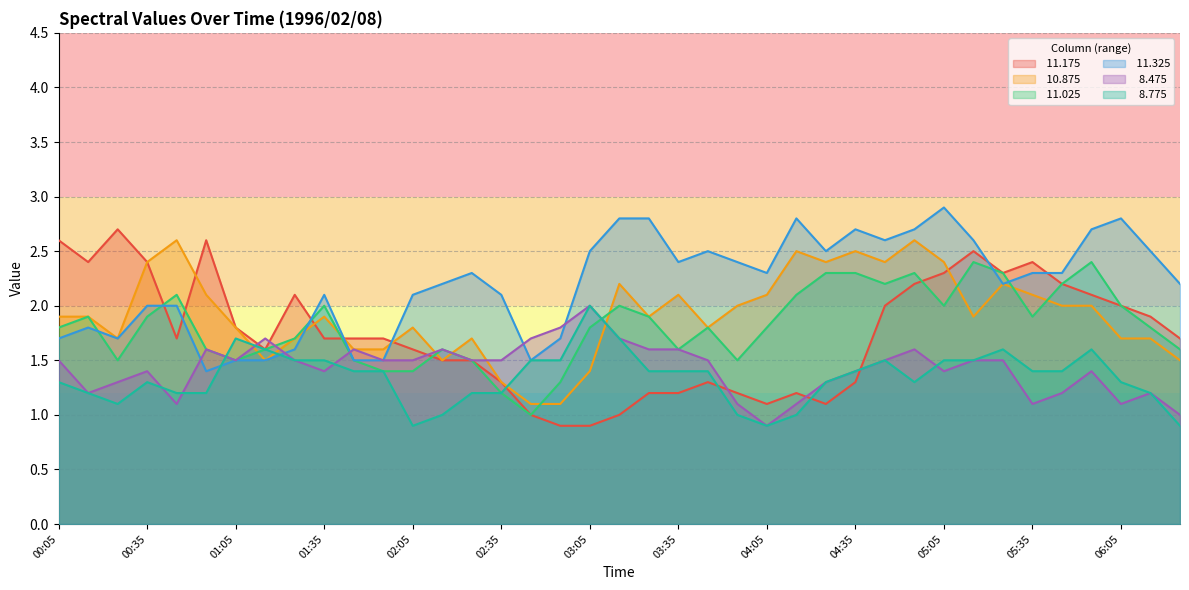

What is the smallest value displayed?

0.9